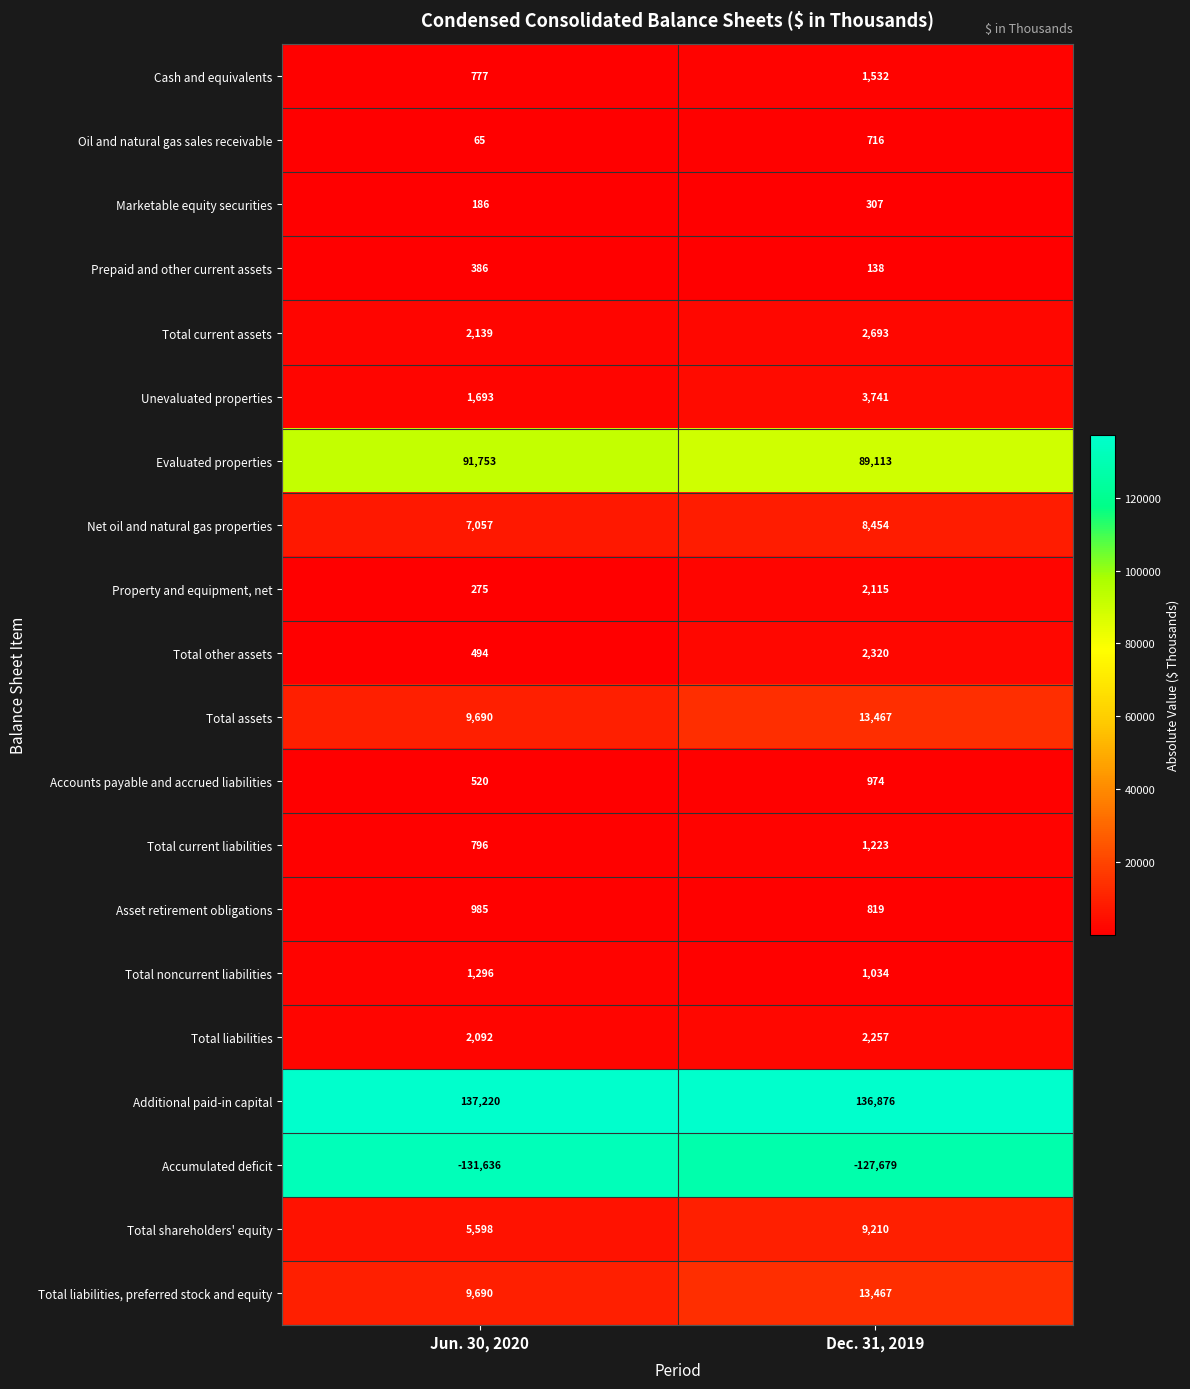

What is the total value across all series at Jun. 30, 2020?

141076